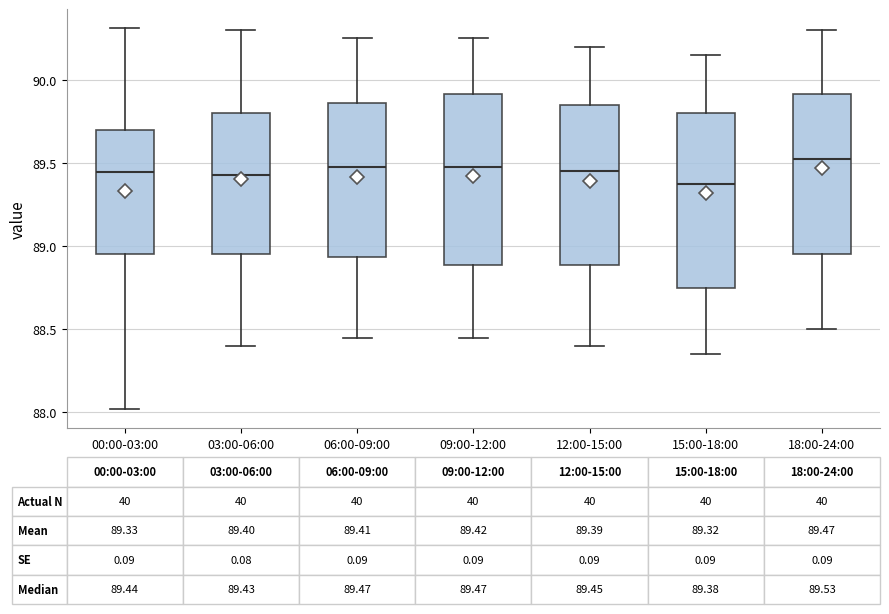

Which box's median line is the lowest?

15:00-18:00